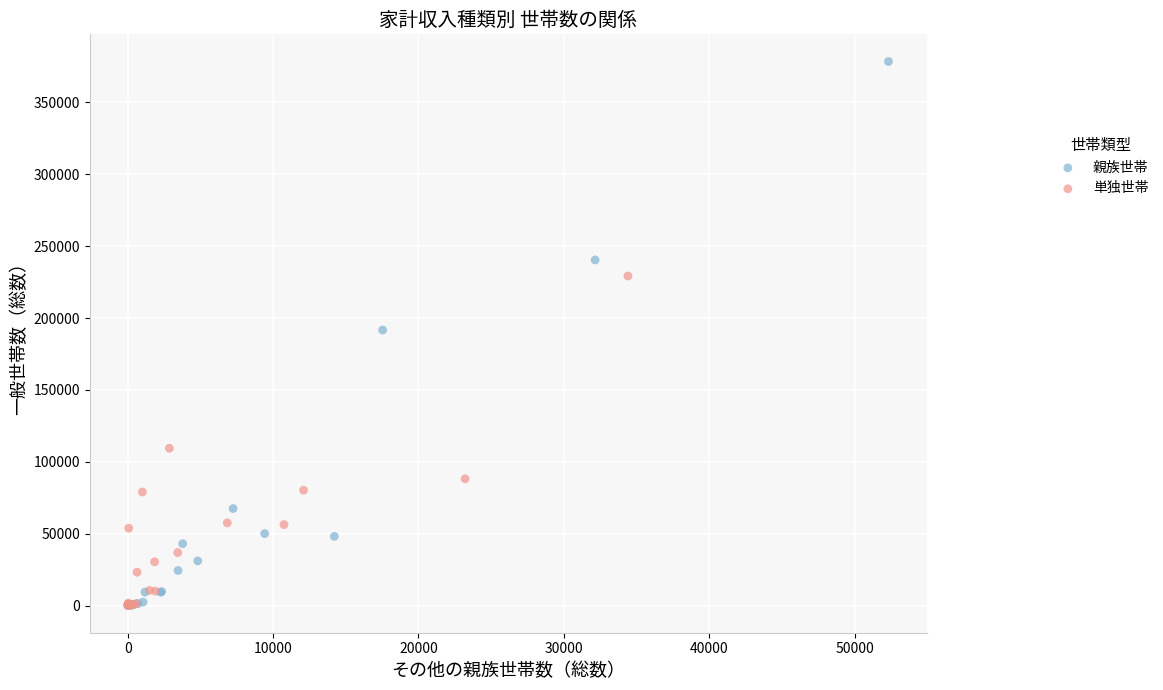

Which series reaches the maximum Y coordinate?

親族世帯